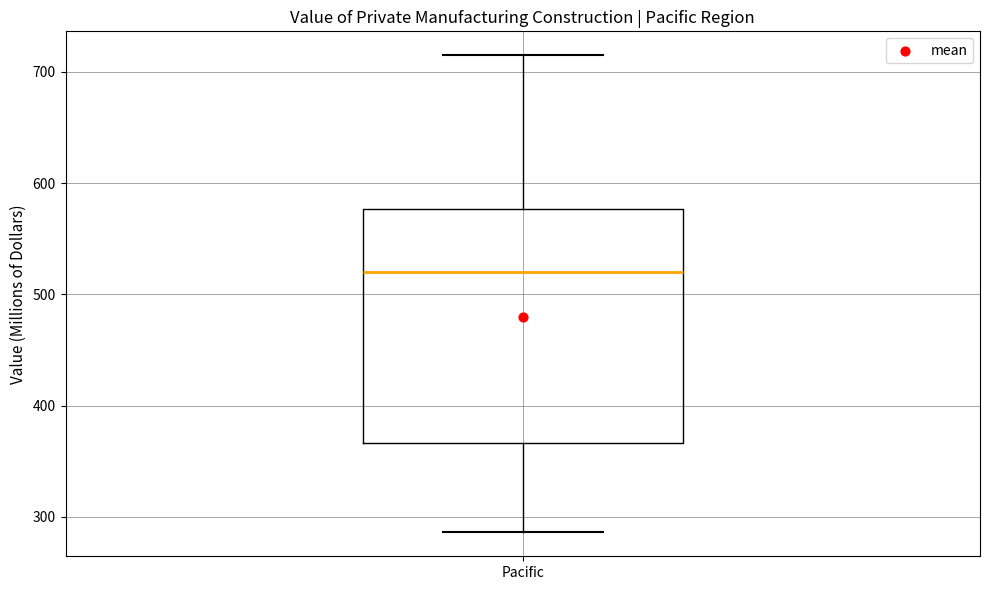

Transcribe this box plot: give where the median line is, the range the box spans, and where the two whiskers end, as read against the y-axis. The values are not printed on the chart, so give them approximately, as read against the axis.

median 520, box 370 to 580, whiskers 290 to 720